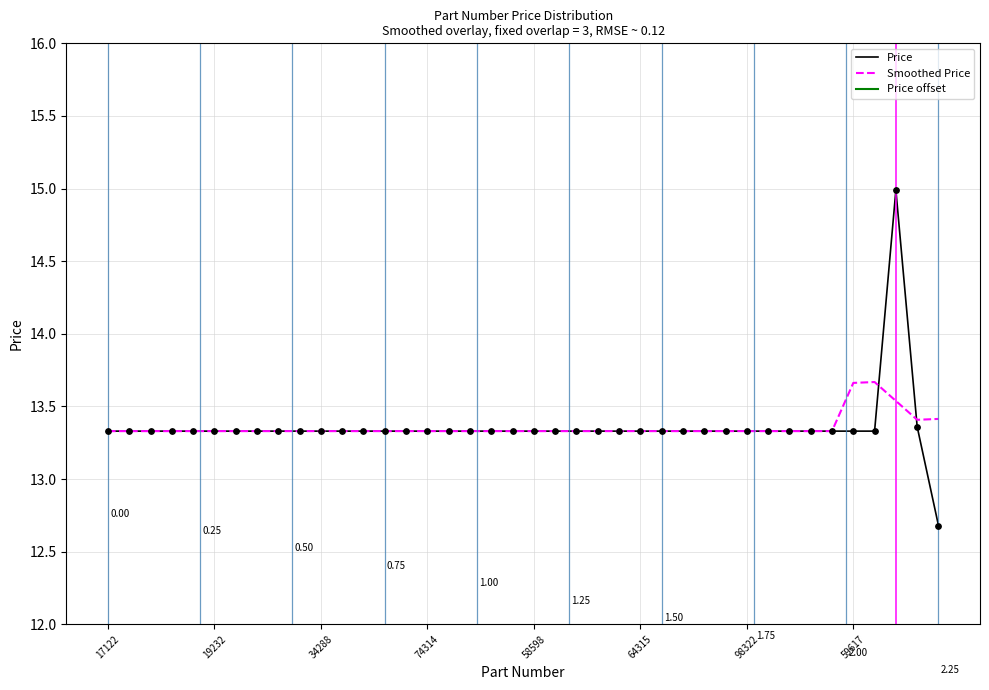

What are all the series names shown in the legend?

Price, Smoothed Price, Price offset